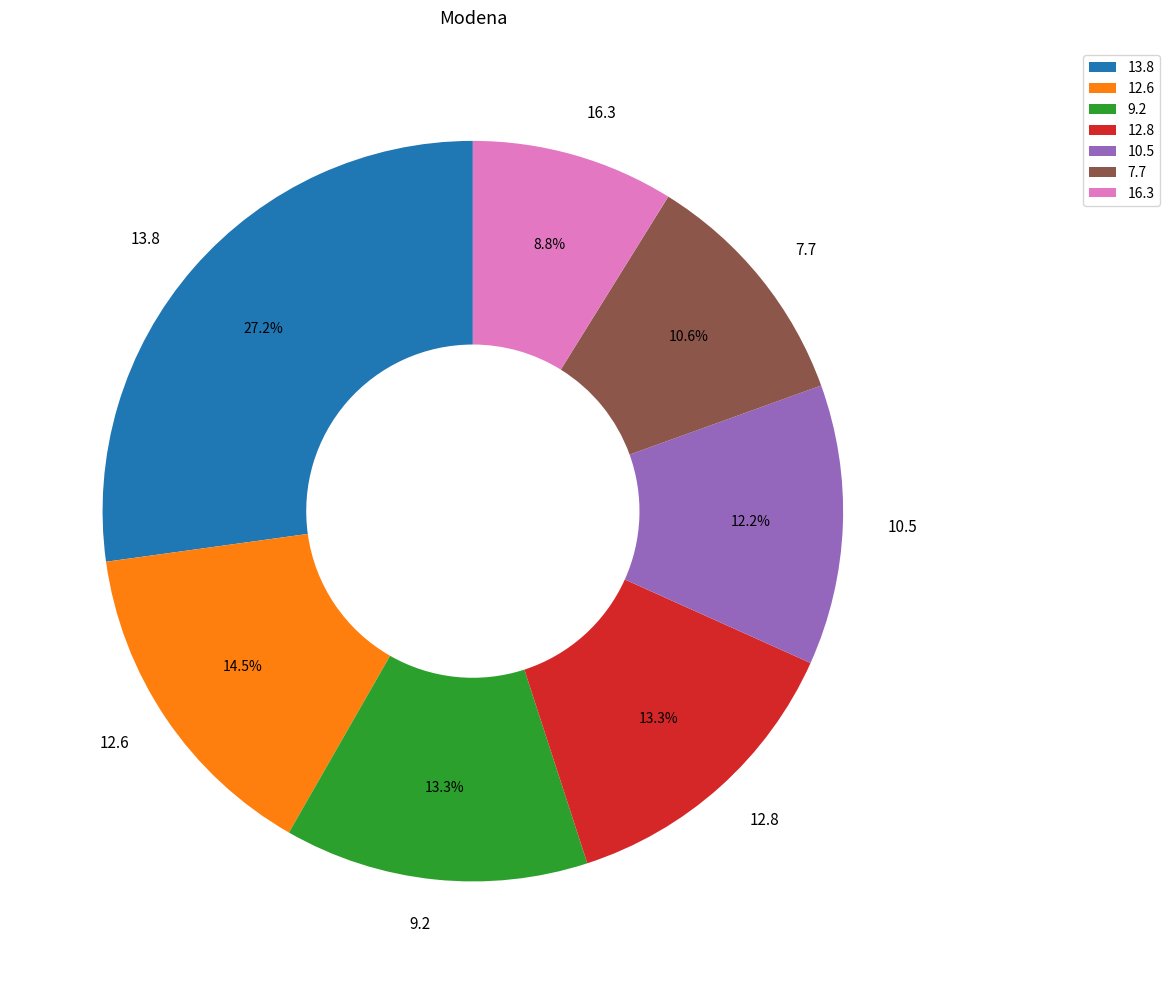

Approximately how many times larger is the value at 13.8 compared to 9.2?

2.0